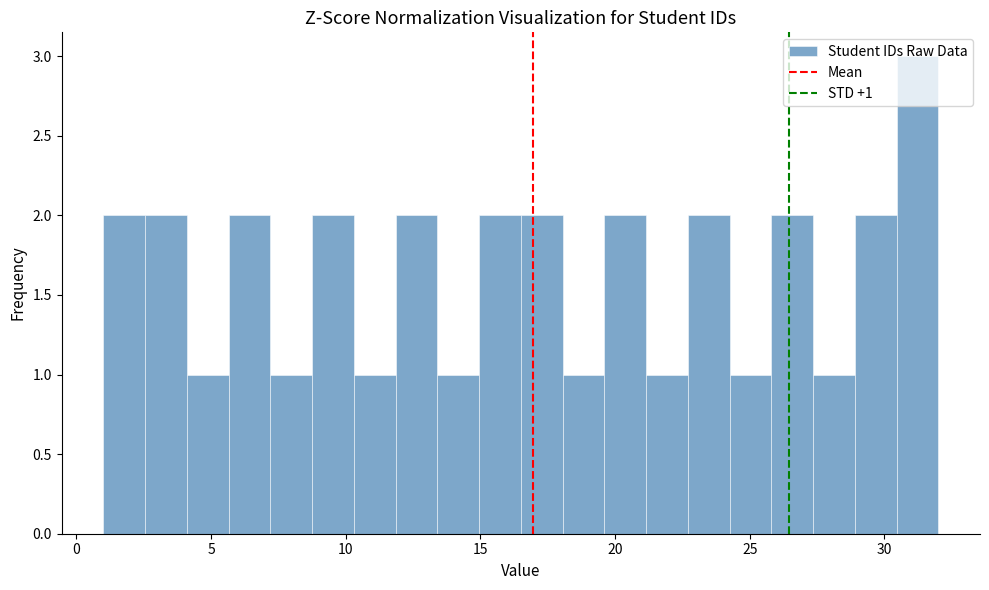

Around what value on the x-axis is the tallest bar? Give the approximate position of its centre, as read against the axis.

31.0